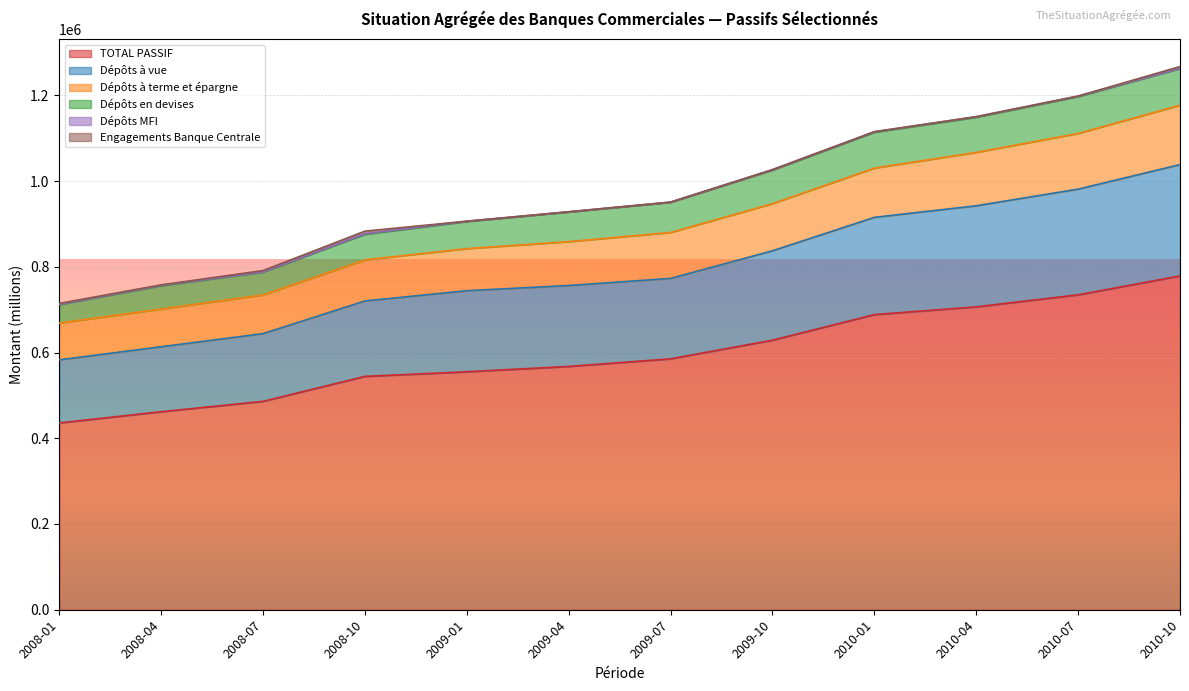

Is it true that Dépôts à vue equals 1586841.0 at 2010-04?

False